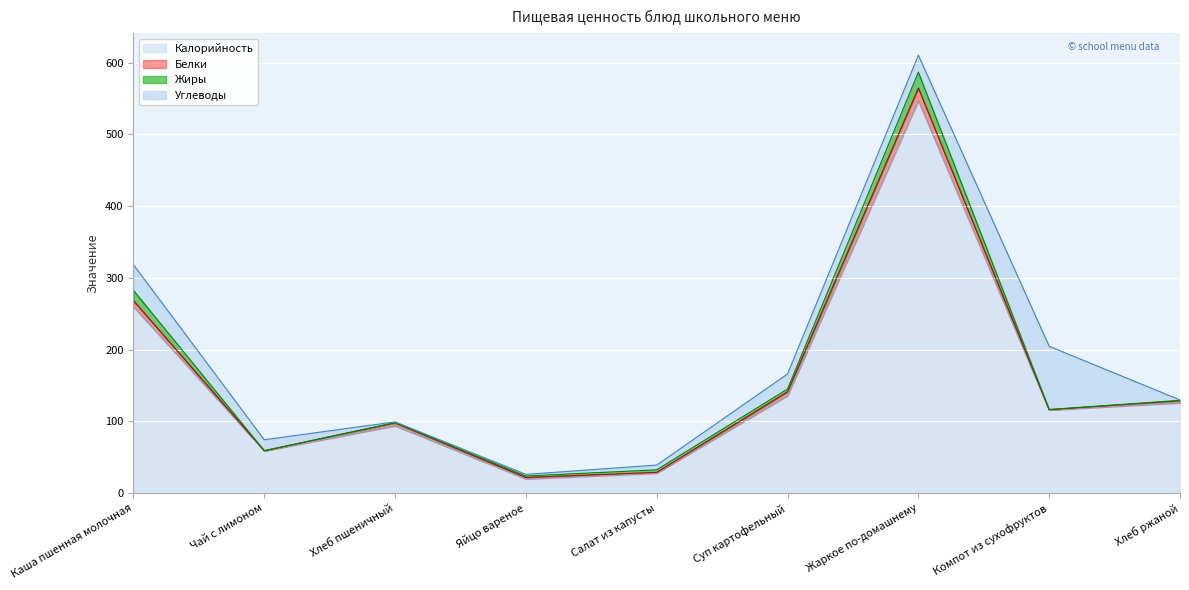

True or false: Углеводы and Калорийность cross at least once.

False